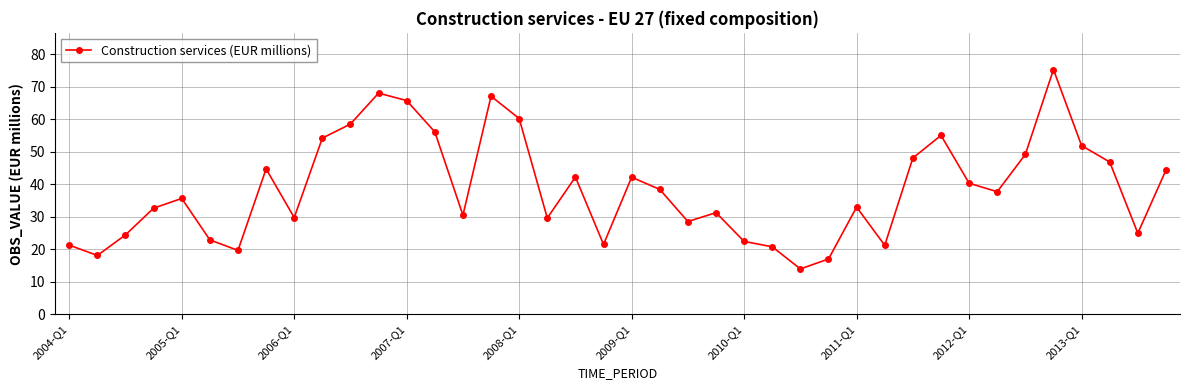

What is the maximum value shown in the chart?

75.3